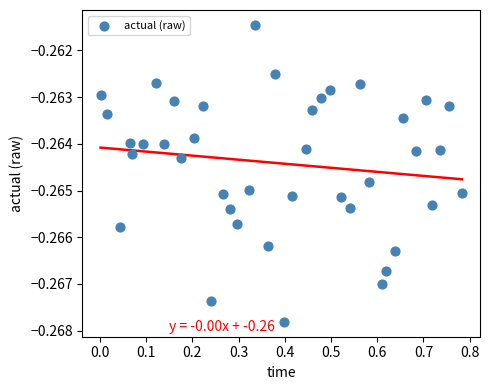

What is the range of X values (max minus min)?

0.8